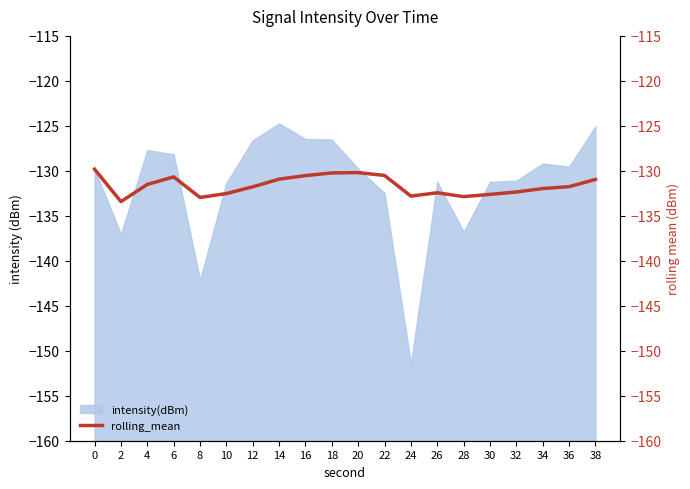

Is it true that the value at 12 is -57.1?

False